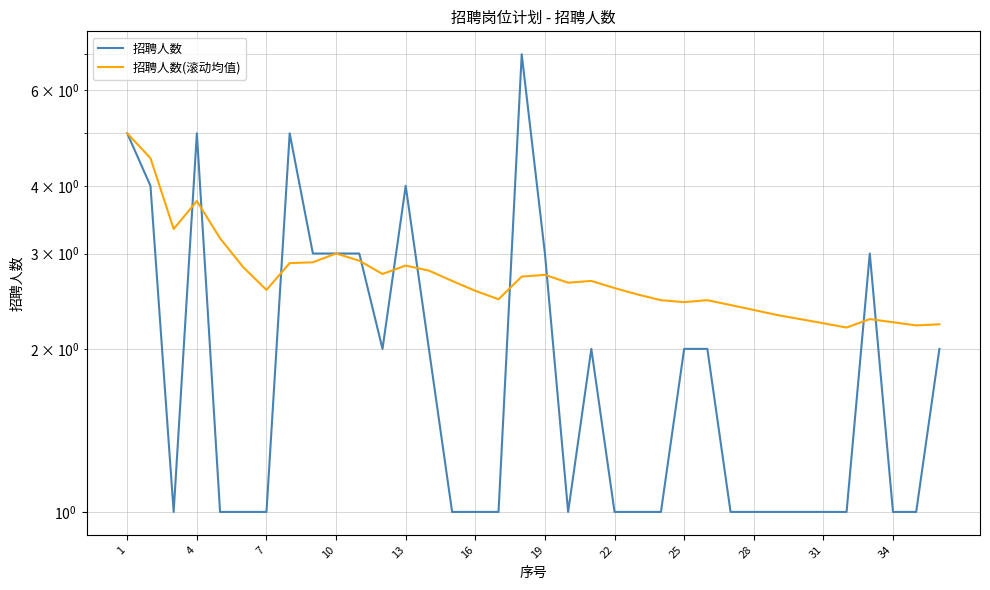

The value of 招聘人数 at 31 is 1.0. True or false?

True